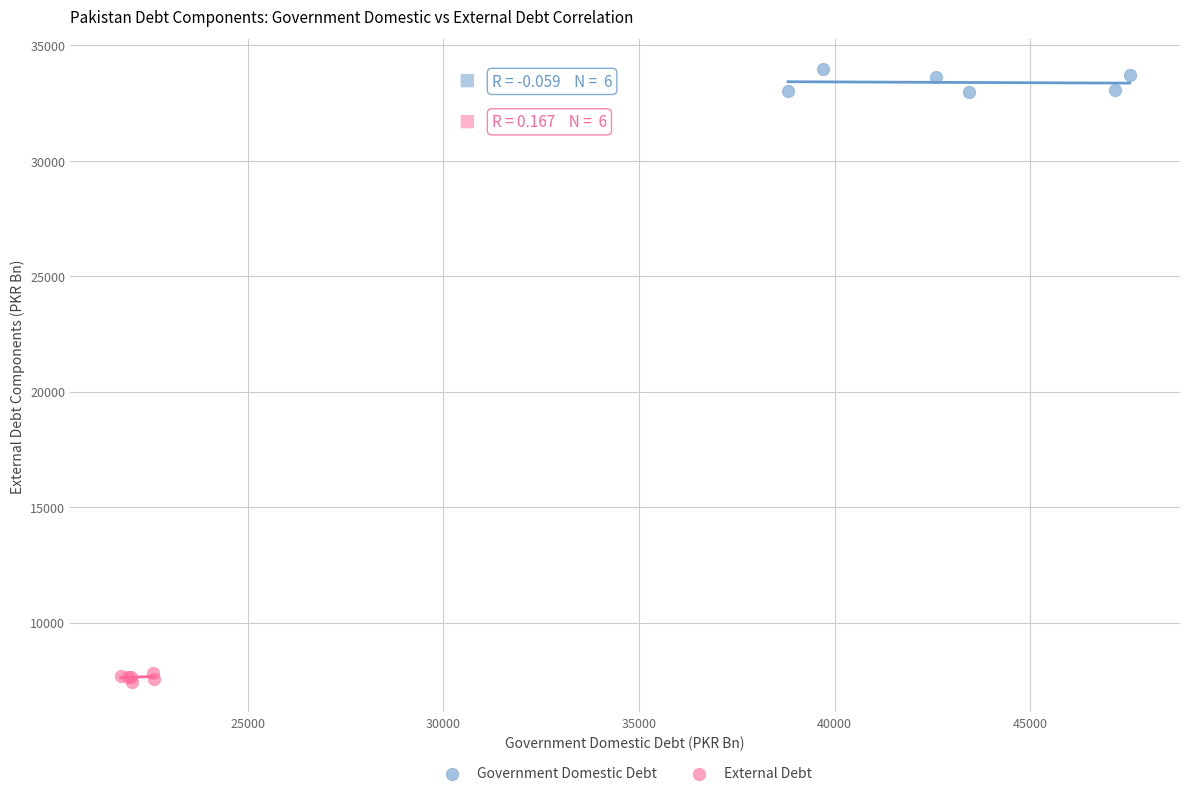

Which series has the widest spread of Y values?

Government Domestic Debt